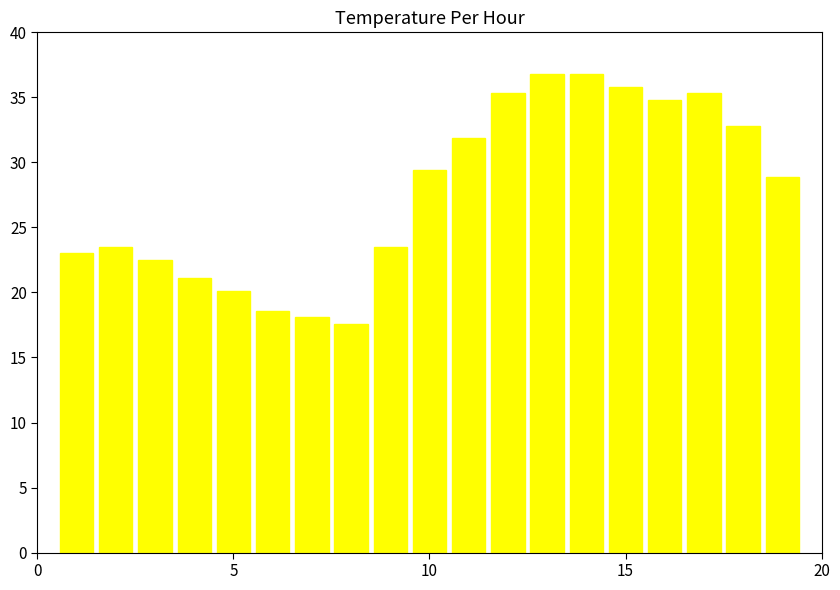

Reading left to right, what are all the values shown in this chart?

23.0	23.5	22.5	21.1	20.1	18.6	18.1	17.6	23.5	29.4	31.9	35.3	36.8	36.8	35.8	34.8	35.3	32.8	28.9